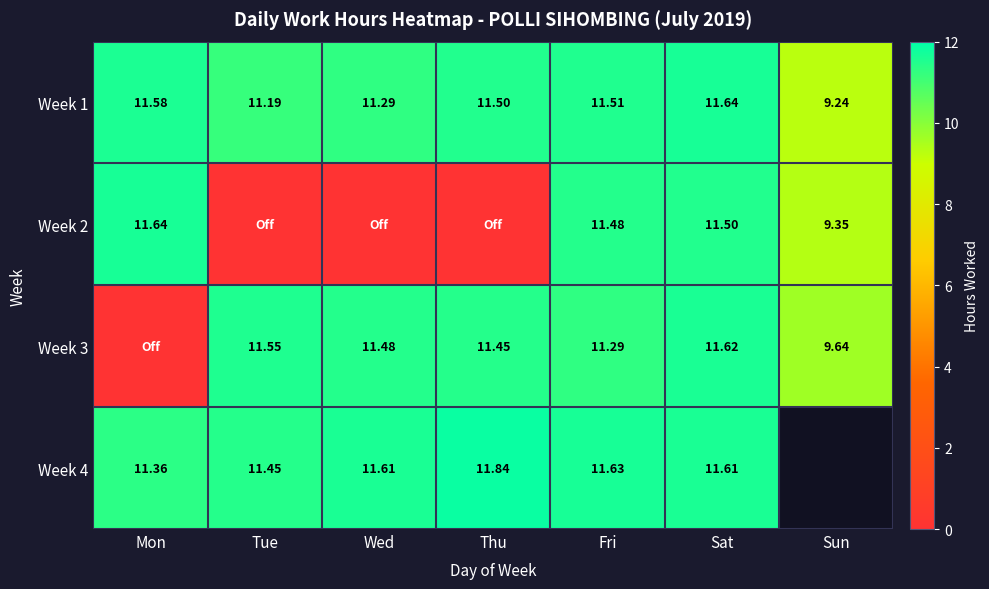

At which label is Week 1 closest to 10?

Sun